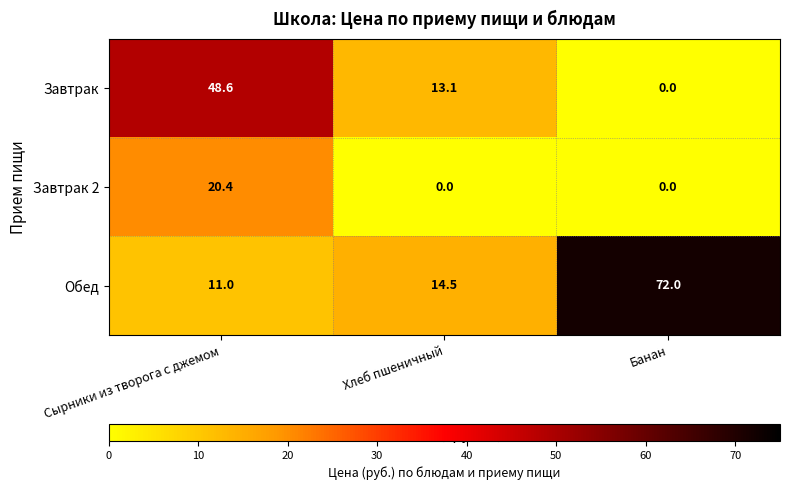

What is the greatest value displayed?

72.0